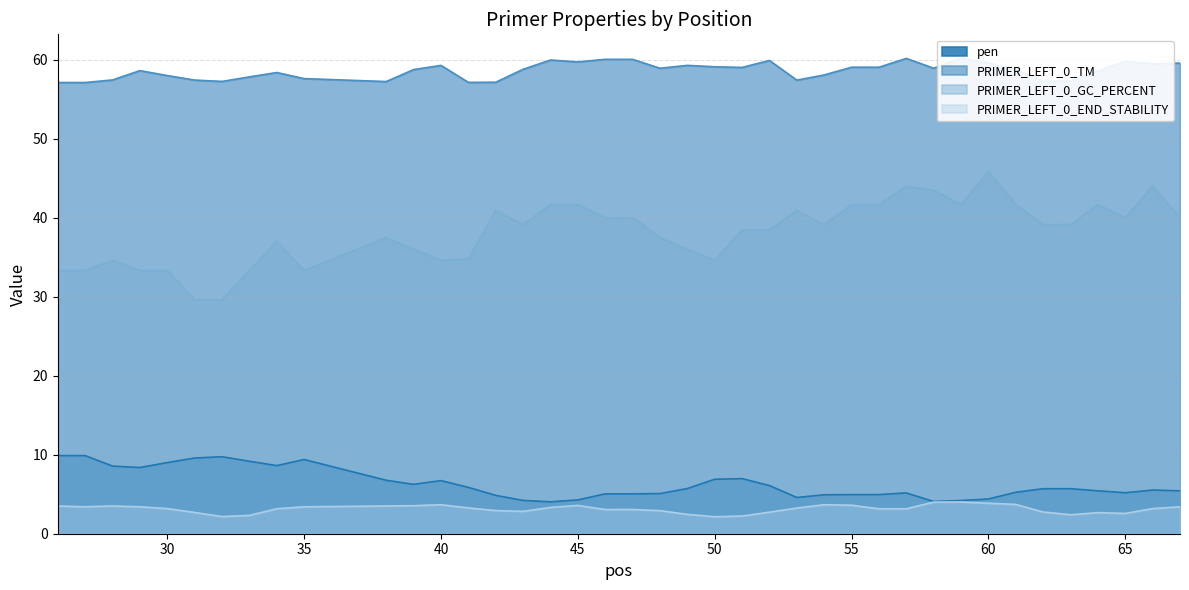

Which series has the widest spread of values?

PRIMER_LEFT_0_GC_PERCENT